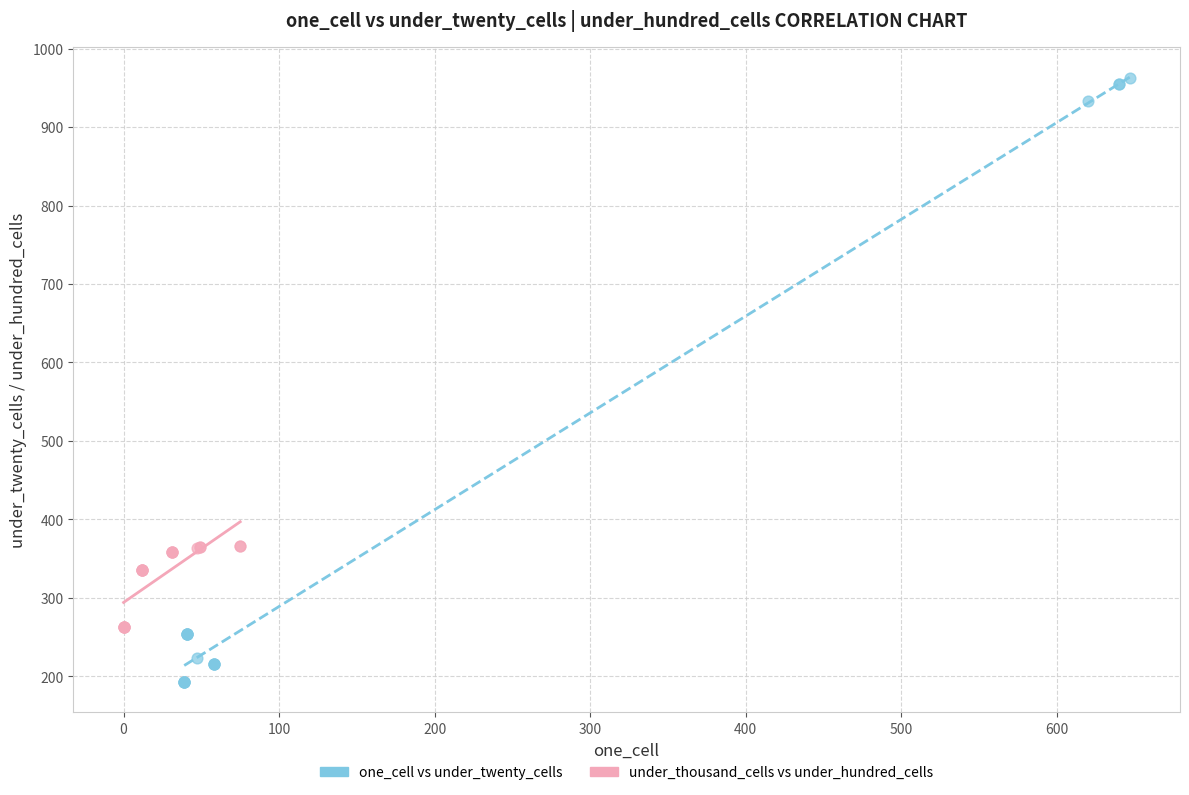

What are all the series names shown in the legend?

one_cell vs under_twenty_cells, under_thousand_cells vs under_hundred_cells